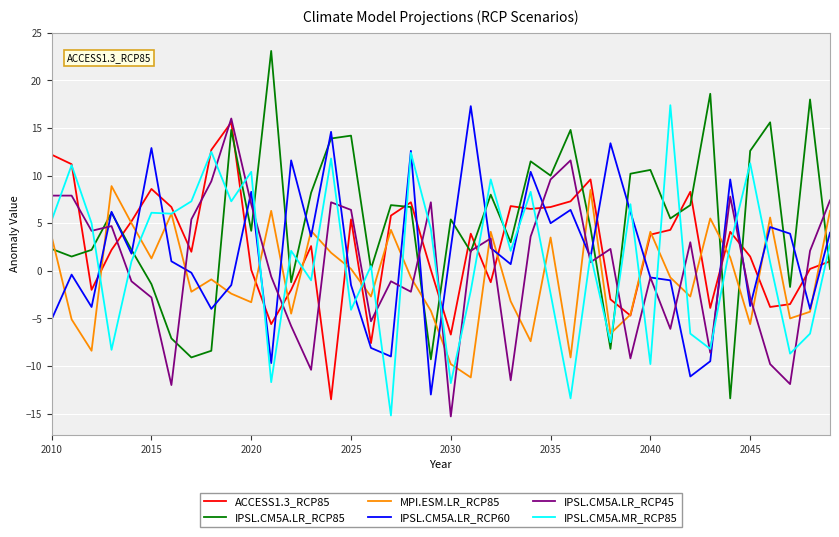

True or false: MPI.ESM.LR_RCP85 and IPSL.CM5A.LR_RCP85 intersect in this chart.

True